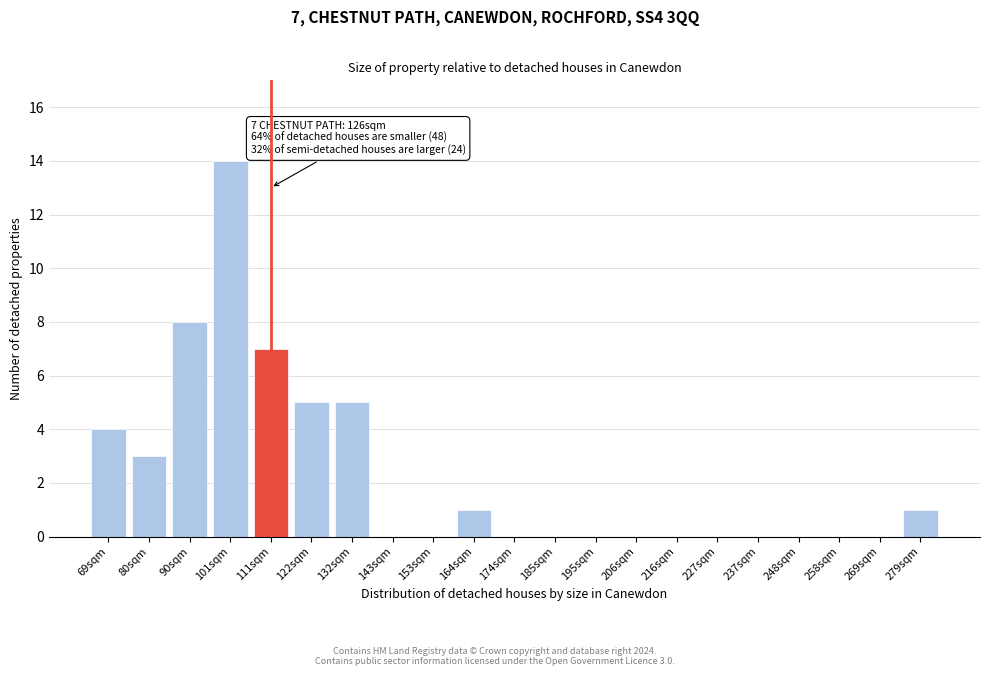

Reading left to right, list all the values displayed in this chart.

69sqm=4	80sqm=3	90sqm=8	101sqm=14	111sqm=7	122sqm=5	132sqm=5	143sqm=0	153sqm=0	164sqm=1	174sqm=0	185sqm=0	195sqm=0	206sqm=0	216sqm=0	227sqm=0	237sqm=0	248sqm=0	258sqm=0	269sqm=0	279sqm=1